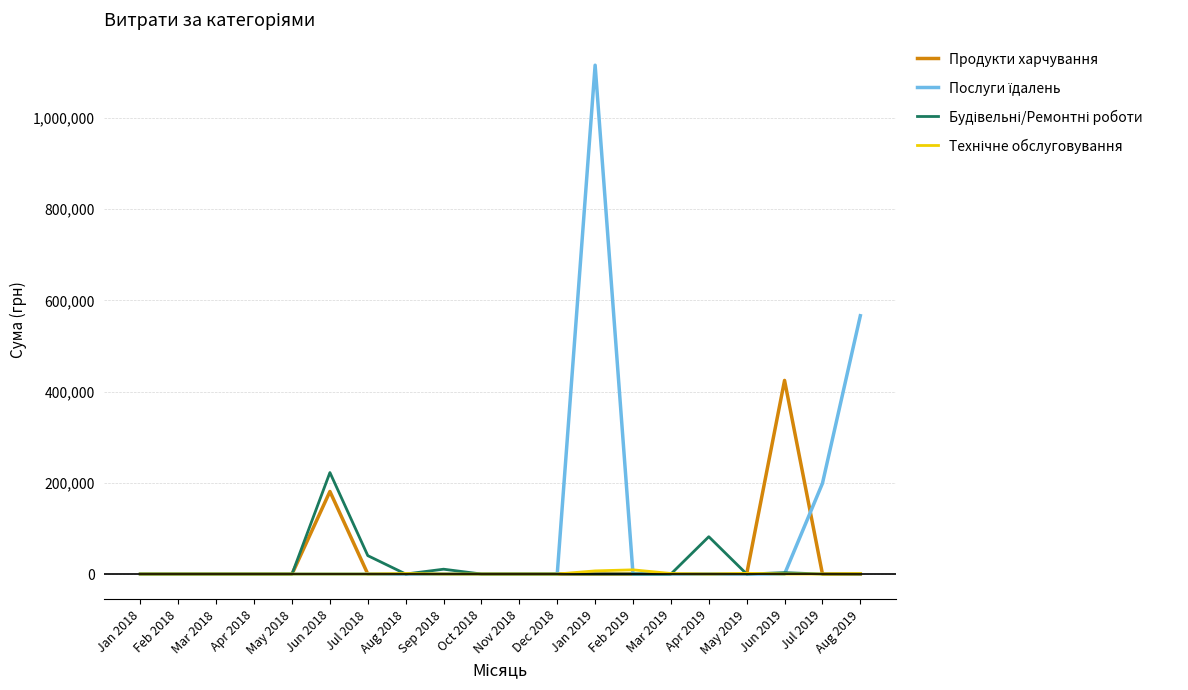

What is the maximum value shown in the chart?

1115630.5